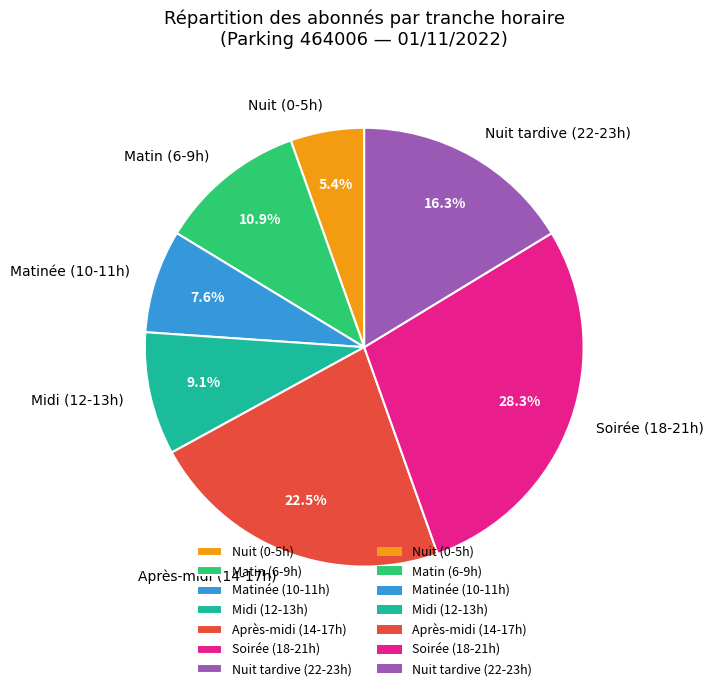

Which slice is the largest?

Soirée (18-21h)